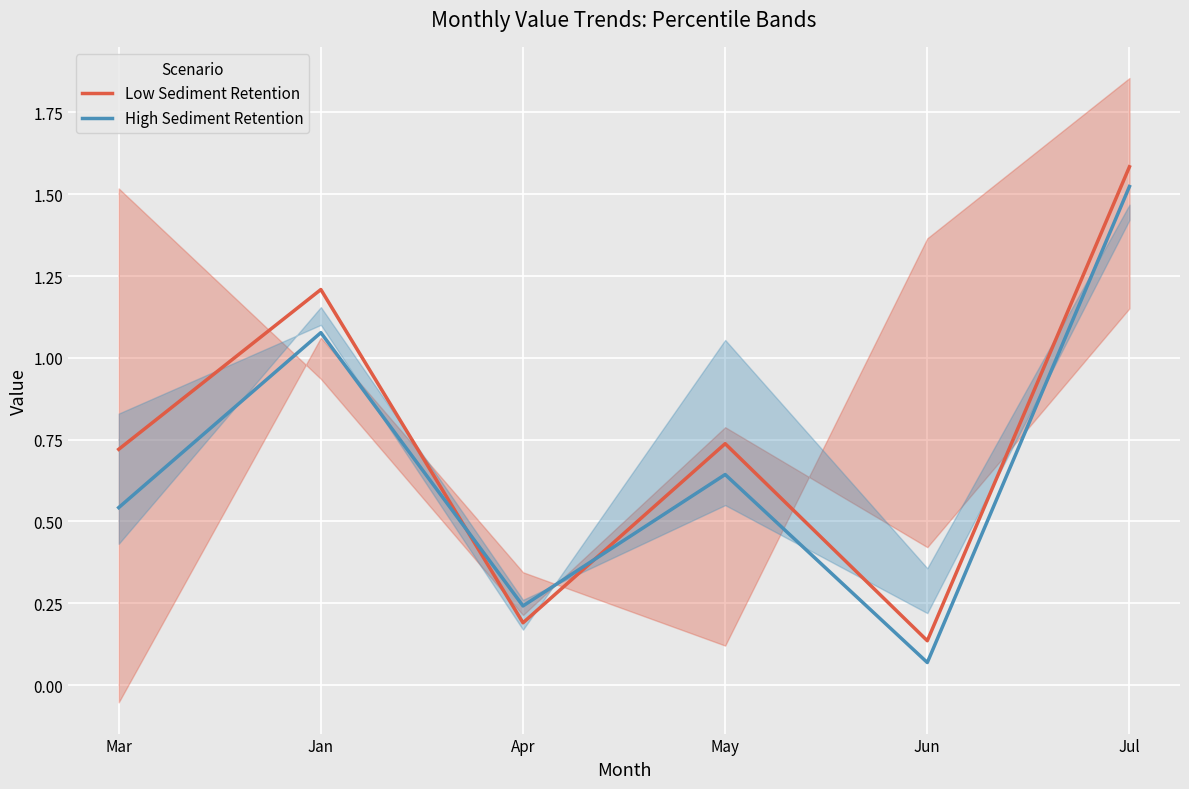

Where is Low Sediment Retention nearest to the value 0?

Jun